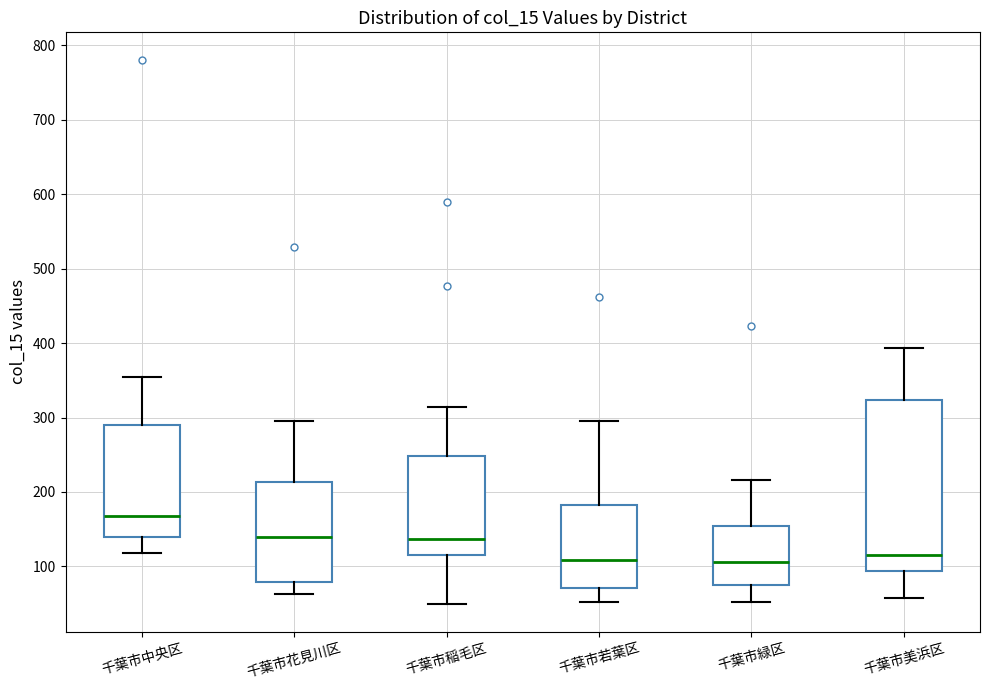

Reading left to right, read every box against the y-axis: the position of its median line, the range the box covers, and the ends of its whiskers. The values are not printed on the chart, so give them approximately, as read against the axis.

千葉市中央区: median 170, box 140 to 290, whiskers 120 to 350
千葉市花見川区: median 140, box 80 to 210, whiskers 60 to 300
千葉市稲毛区: median 140, box 110 to 250, whiskers 50 to 310
千葉市若葉区: median 110, box 70 to 180, whiskers 50 to 300
千葉市緑区: median 110, box 80 to 150, whiskers 50 to 220
千葉市美浜区: median 120, box 90 to 320, whiskers 60 to 390